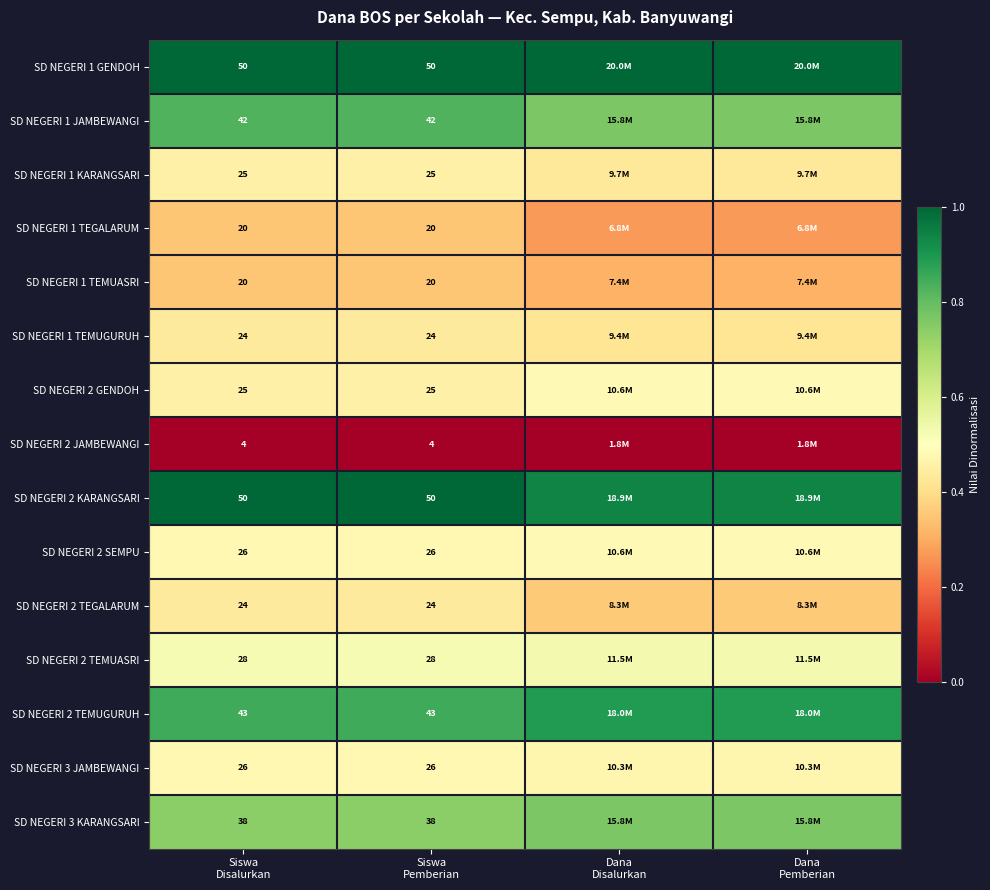

At which category is the sum across all series the highest?

Siswa
Disalurkan